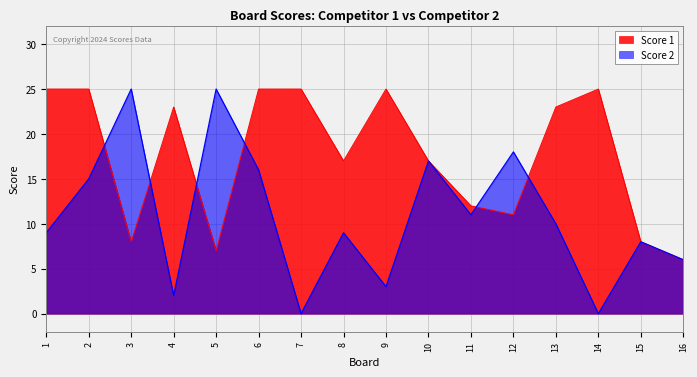

List the series in order of their overall mean, highest first.

Score 1, Score 2